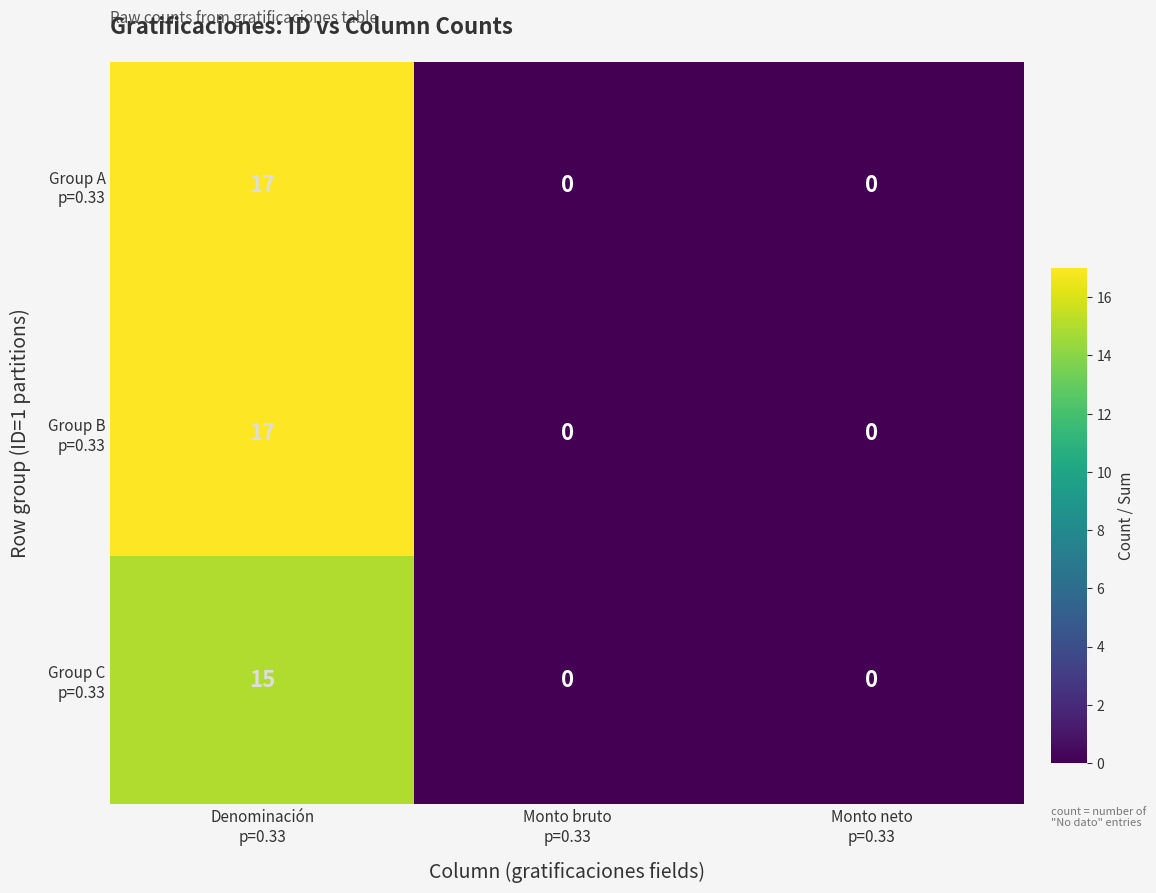

What is the maximum value shown in the chart?

17